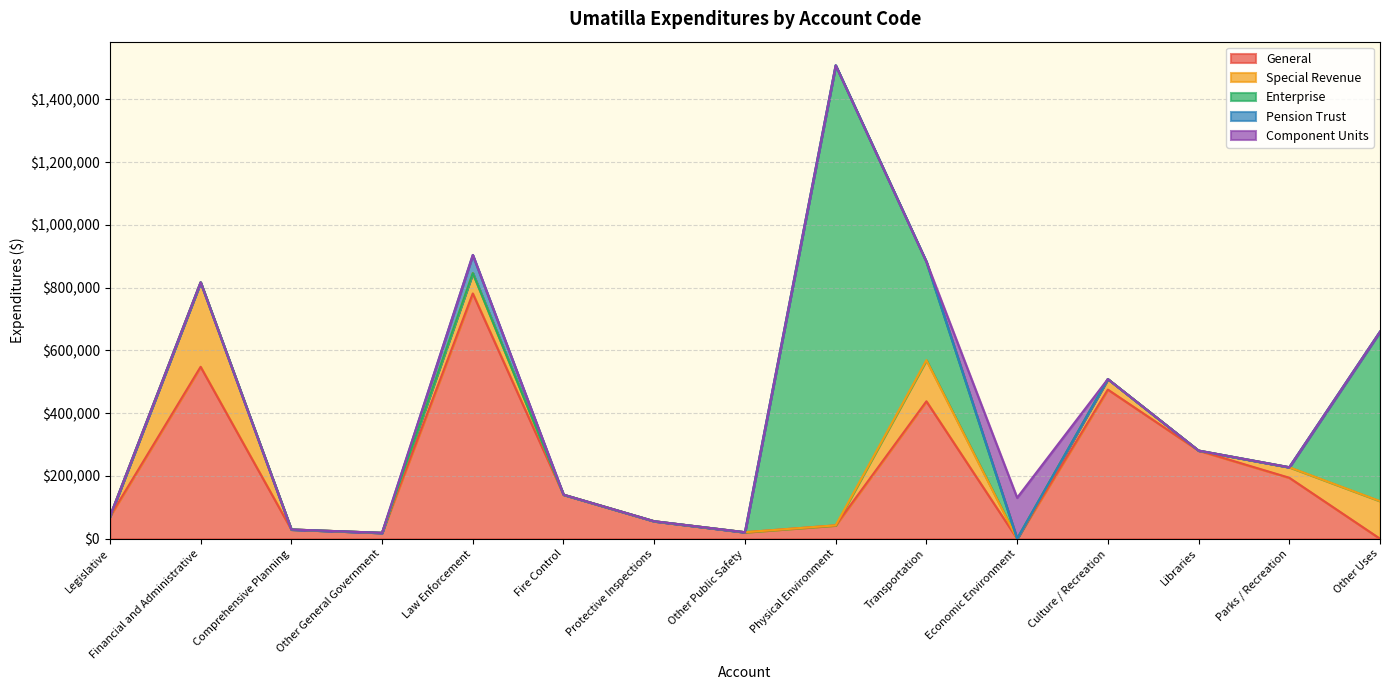

Between Economic Environment and Financial and Administrative, which is larger?

Financial and Administrative